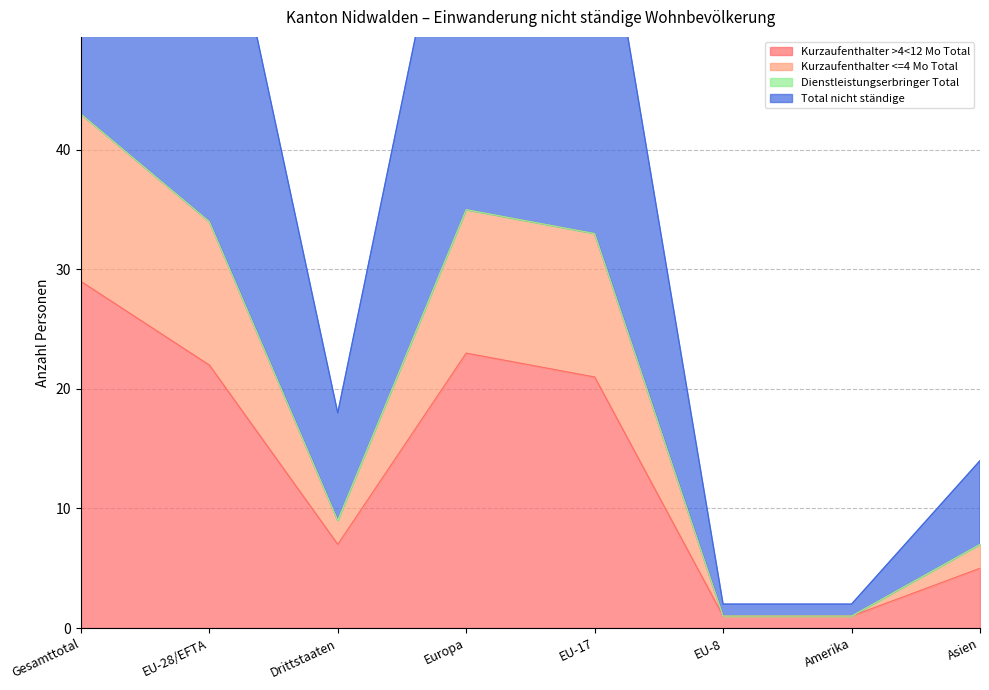

Where is Kurzaufenthalter >4<12 Mo Total nearest to the value 15?

EU-17